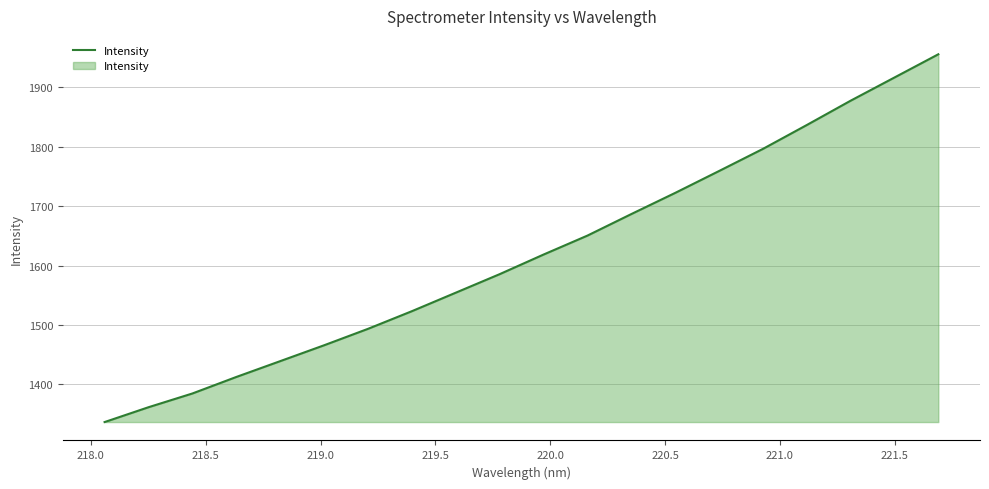

Does the chart display data point markers on the line(s)?

No